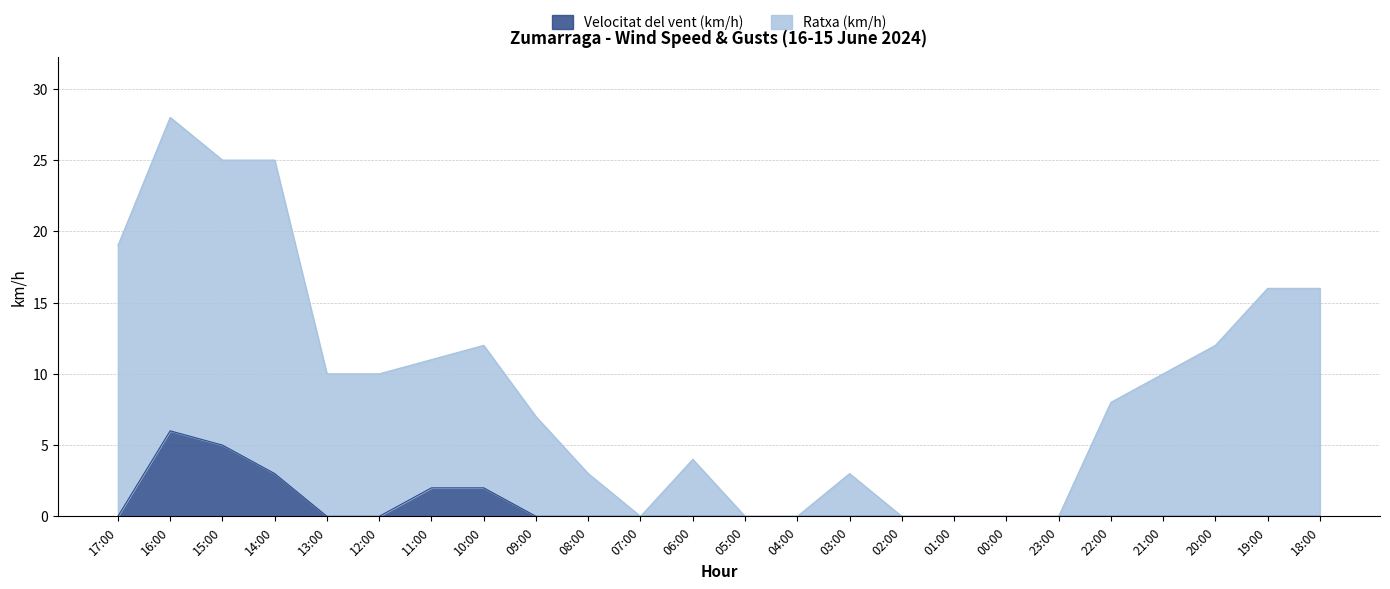

Is it true that Velocitat del vent (km/h) equals -3 at 22:00?

False